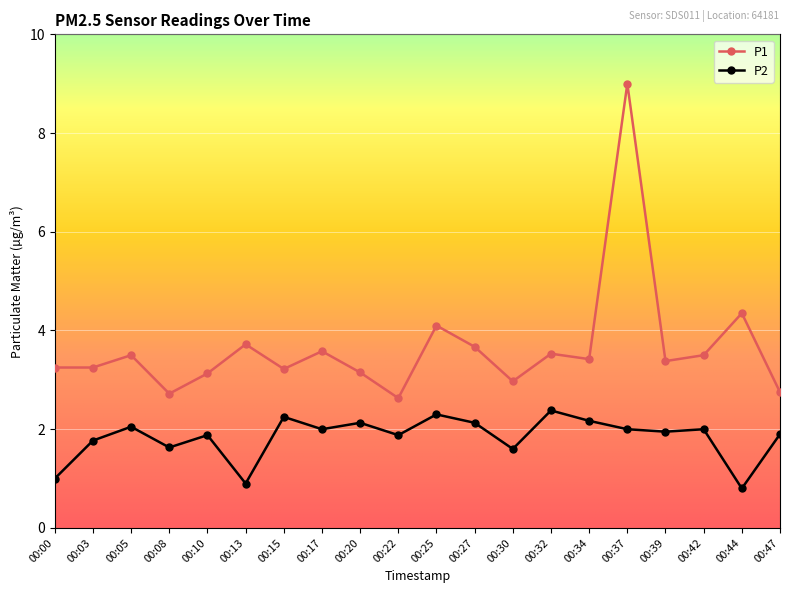

List the series in order of their peak value, lowest first.

P2, P1